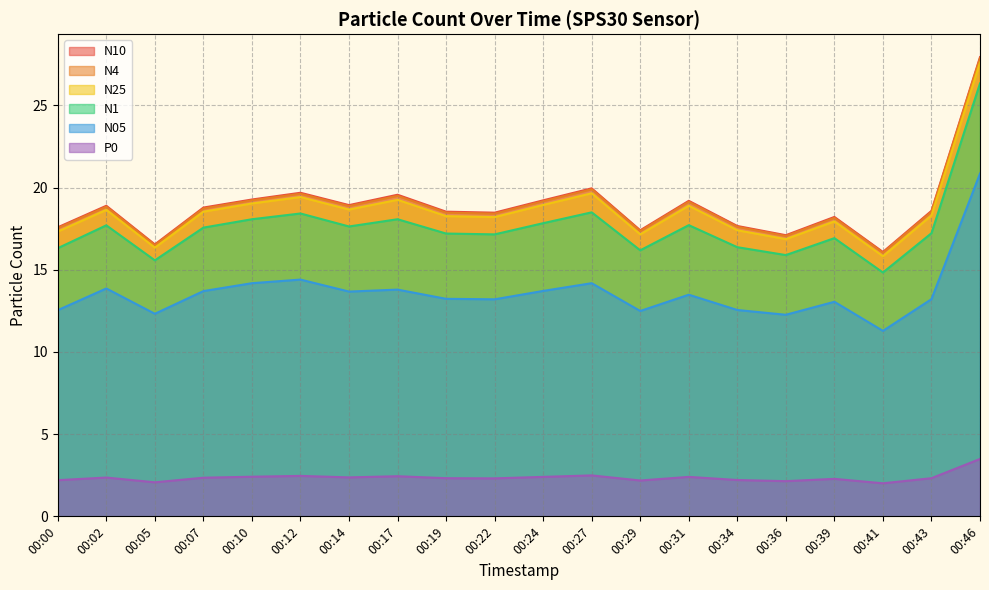

How many data points does each series have?

20